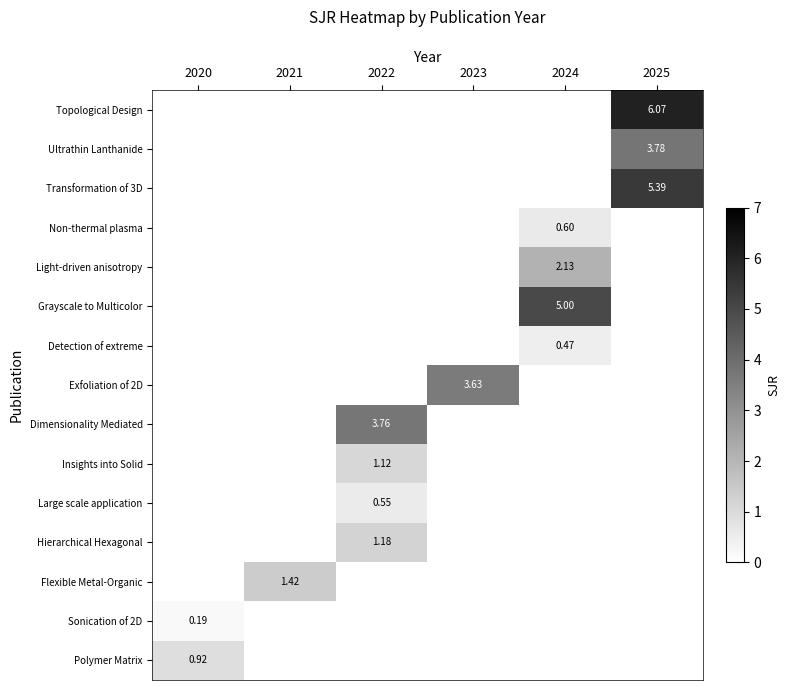

Rank the series at 2020 from highest to lowest value.

Polymer Matrix, Topological Design, Ultrathin Lanthanide, Transformation of 3D, Non-thermal plasma, Light-driven anisotropy, Grayscale to Multicolor, Detection of extreme, Exfoliation of 2D, Dimensionality Mediated, Insights into Solid, Large scale application, Hierarchical Hexagonal, Flexible Metal-Organic, Sonication of 2D